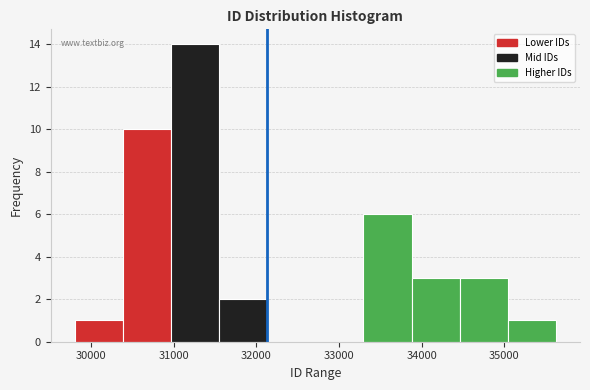

Reading left to right, transcribe this chart: for each bar, give the range it covers on the x-axis and its height. Neither the bar edges nor the heights are printed on the chart, so give them approximately, as read against the axes.

29800 to 30400: 1
30400 to 31000: 10
31000 to 31500: 14
31500 to 32100: 2
32100 to 32700: 0
32700 to 33300: 0
33300 to 33900: 6
33900 to 34500: 3
34500 to 35000: 3
35000 to 35600: 1